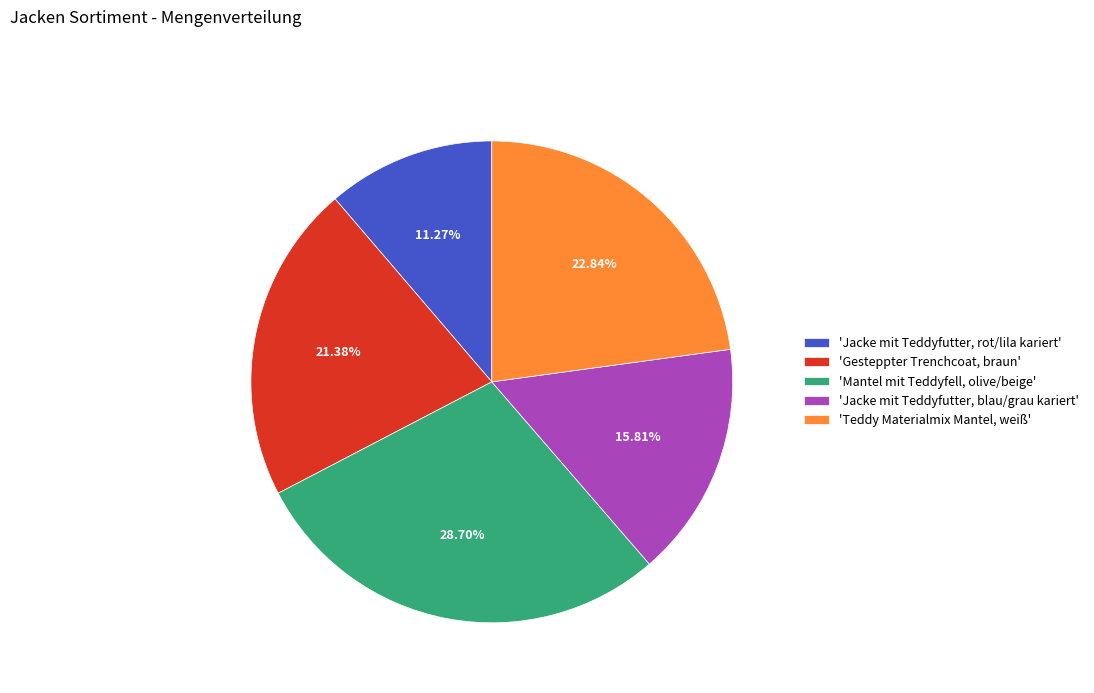

Combined, do 'Gesteppter Trenchcoat, braun' and 'Jacke mit Teddyfutter, blau/grau kariert' account for over 50%?

No